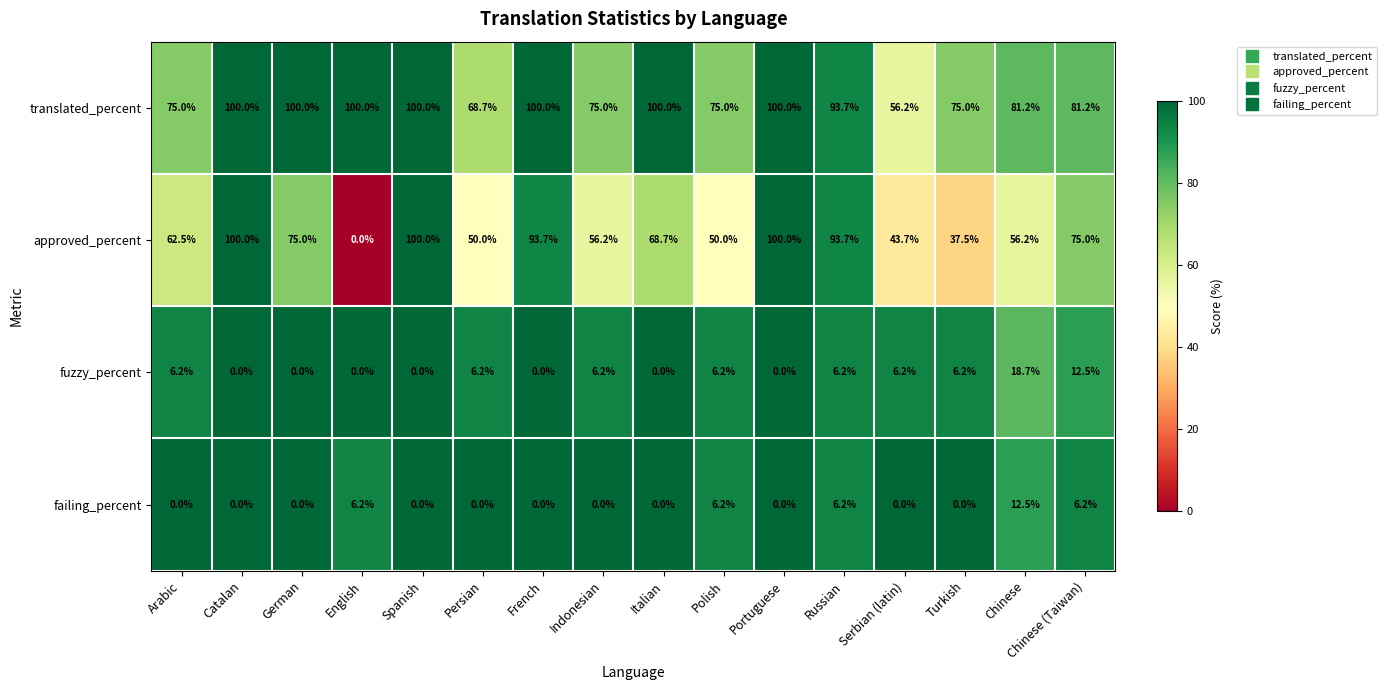

Is it true that translated_percent equals 75.0 at Arabic?

True